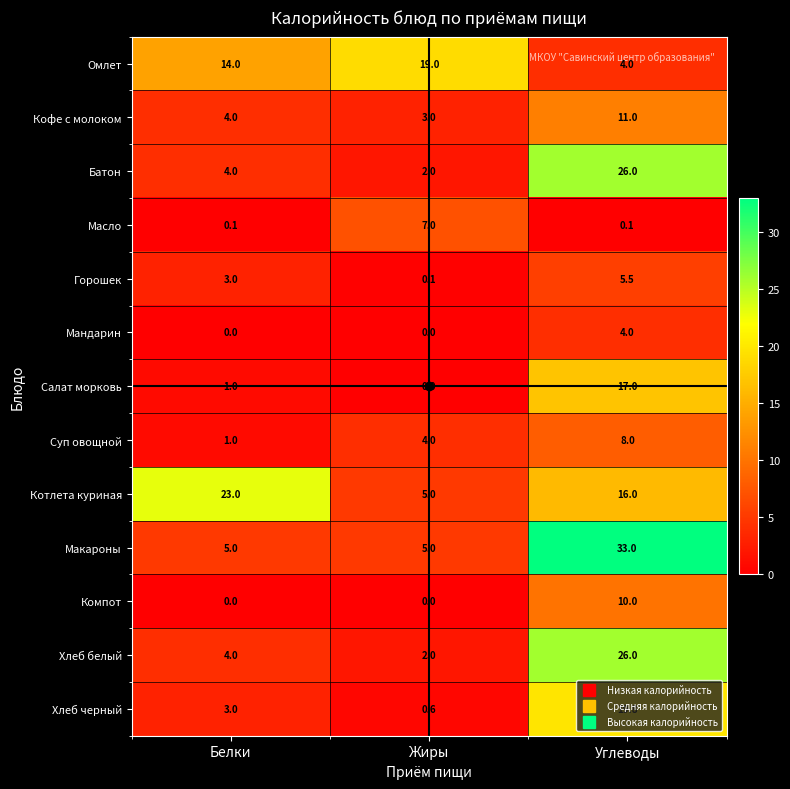

What is the sum of the Хлеб белый values at Углеводы and Белки?

30.0